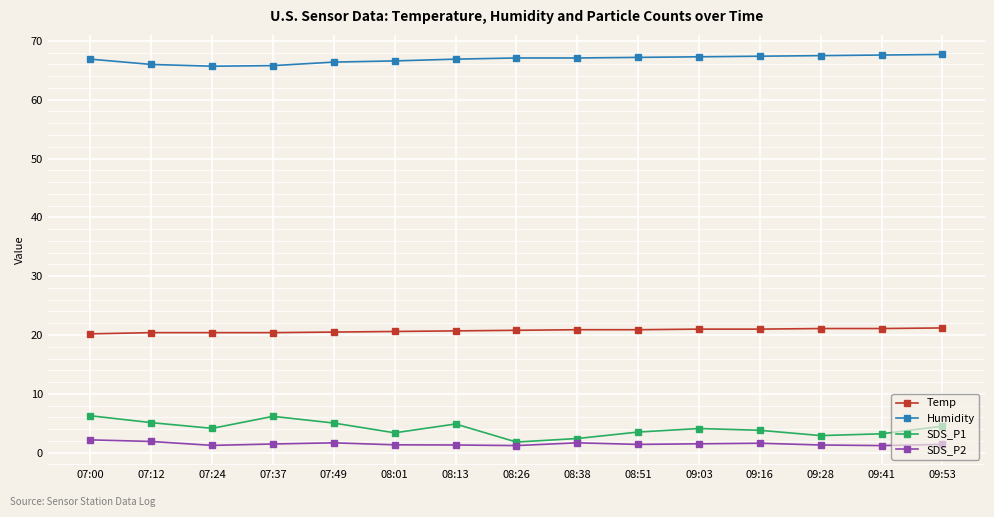

The value of SDS_P2 at 09:16 is 1.6. True or false?

True